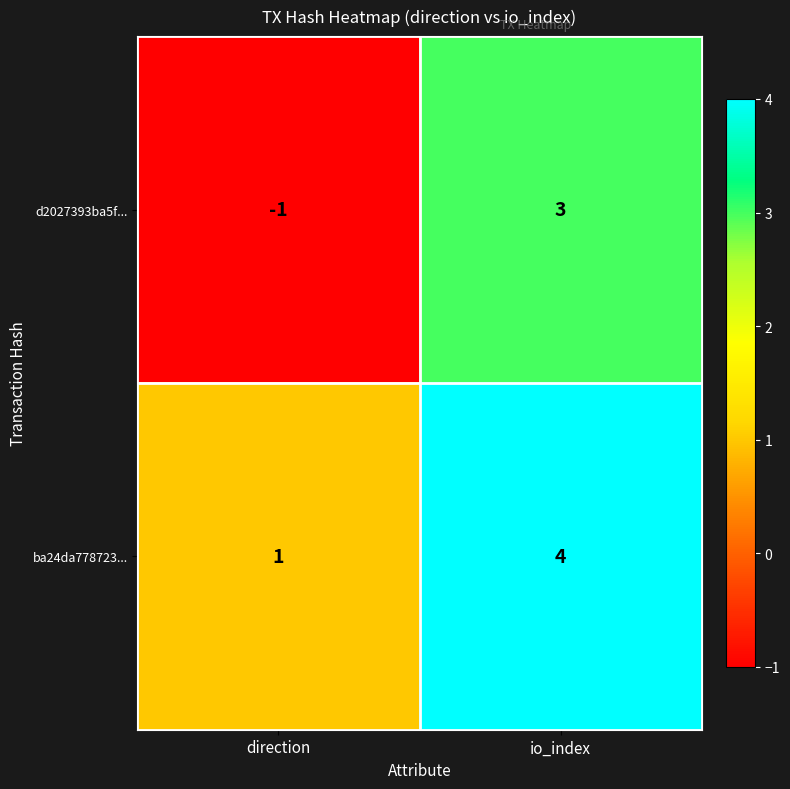

At which category does the chart reach its peak across all series?

io_index